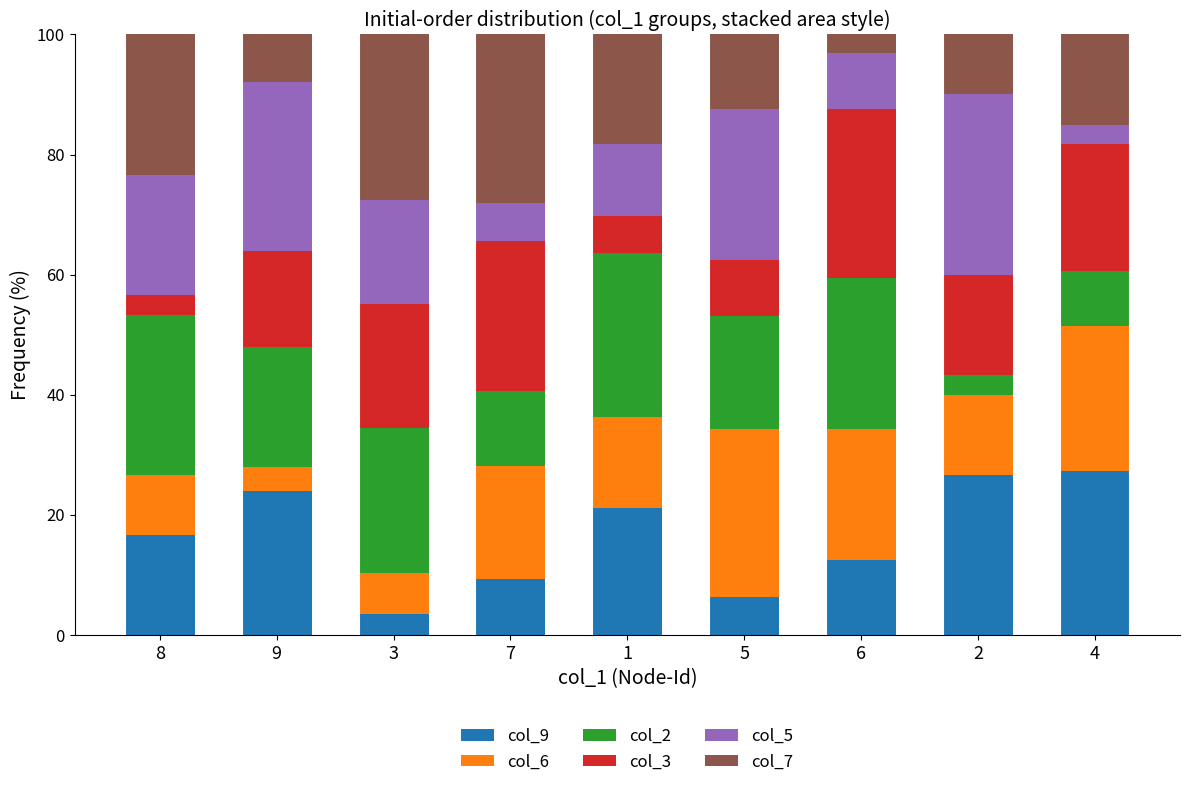

What is the sum of all col_9 values?

147.4